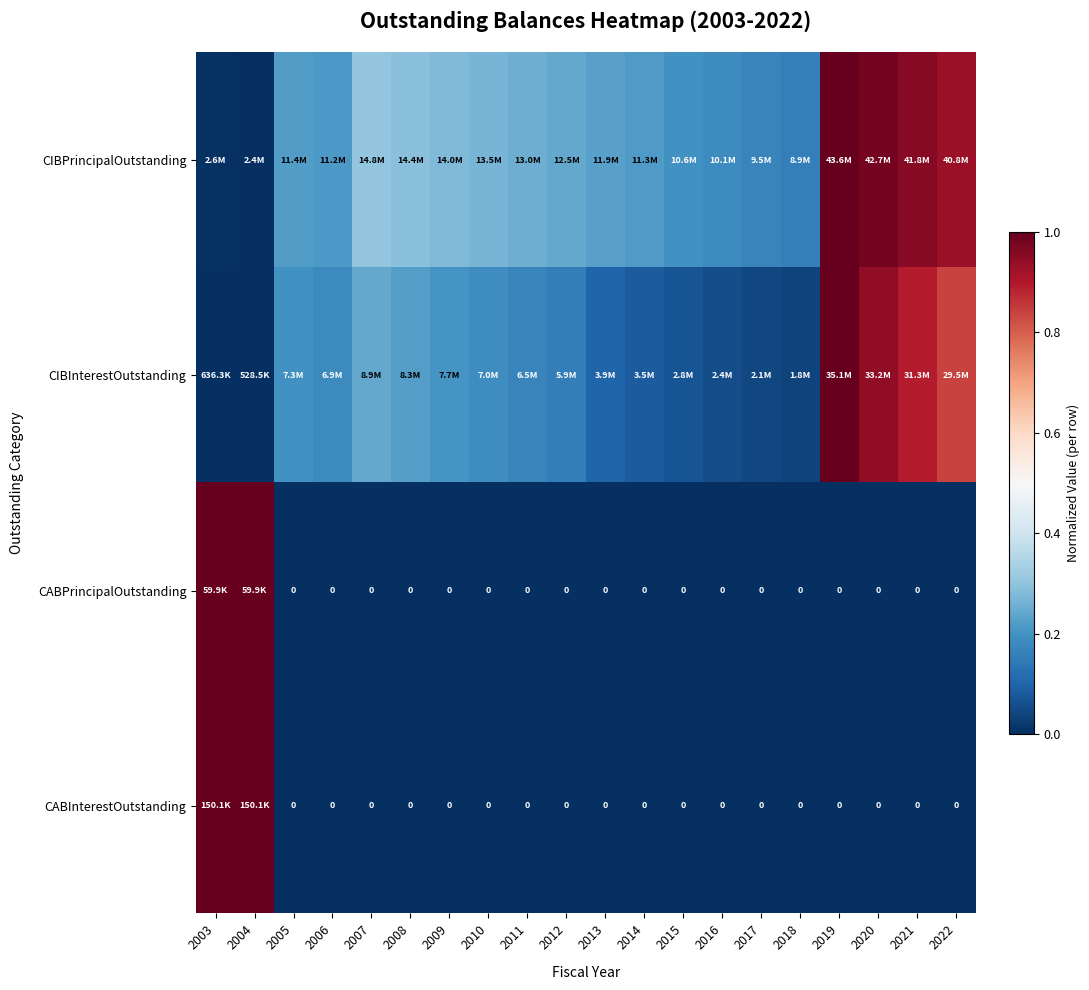

Which series has the largest total across all categories?

CIBPrincipalOutstanding